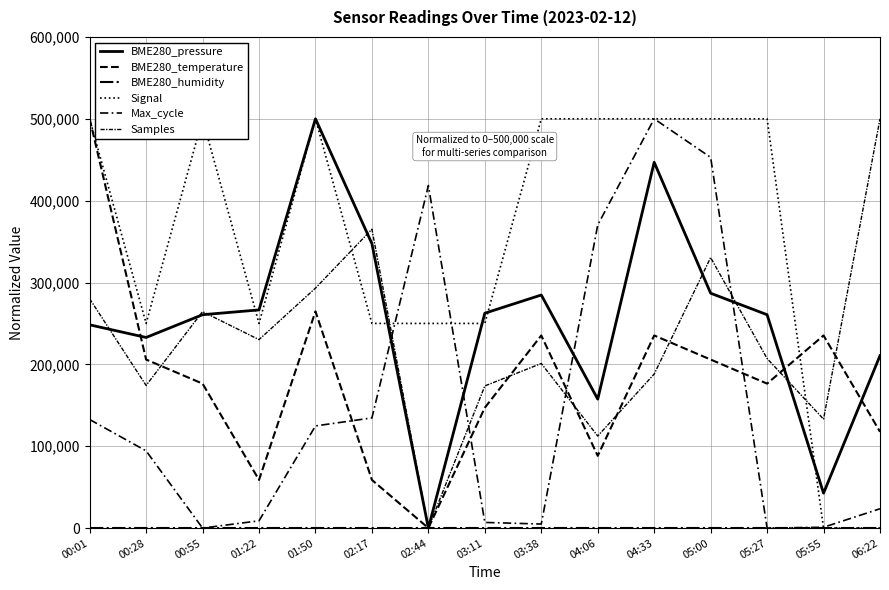

How many lines are shown in the chart?

6